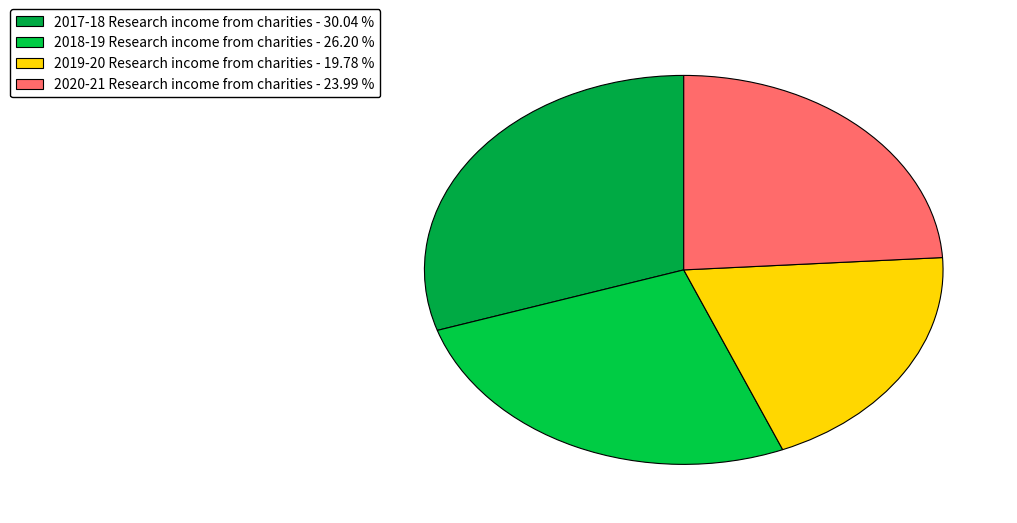

What percentage do 2019-20 Research income from charities and 2018-19 Research income from charities together represent?

46.0%